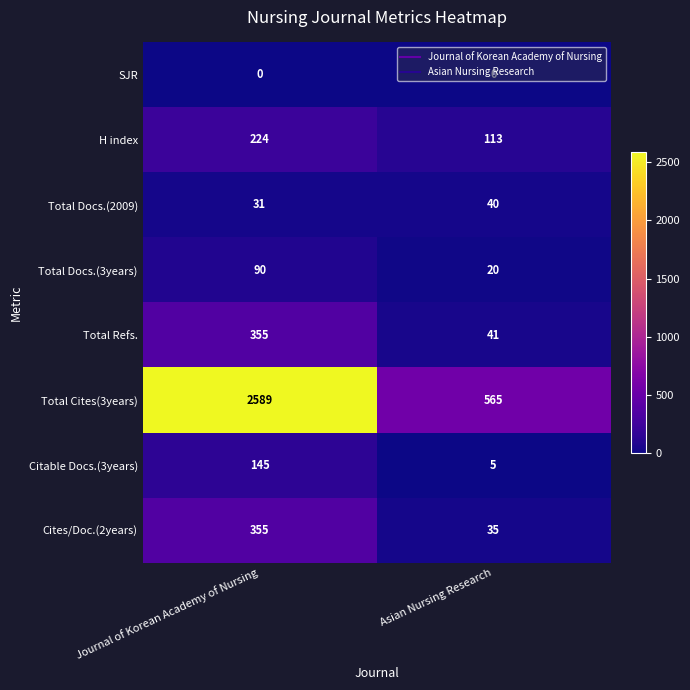

Is it true that Total Docs.(2009) equals 71 at Asian Nursing Research?

False